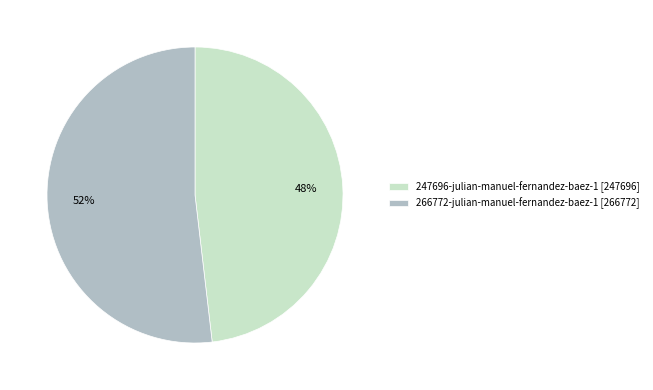

Between 247696-julian-manuel-fernandez-baez-1 and 266772-julian-manuel-fernandez-baez-1, which is larger?

266772-julian-manuel-fernandez-baez-1